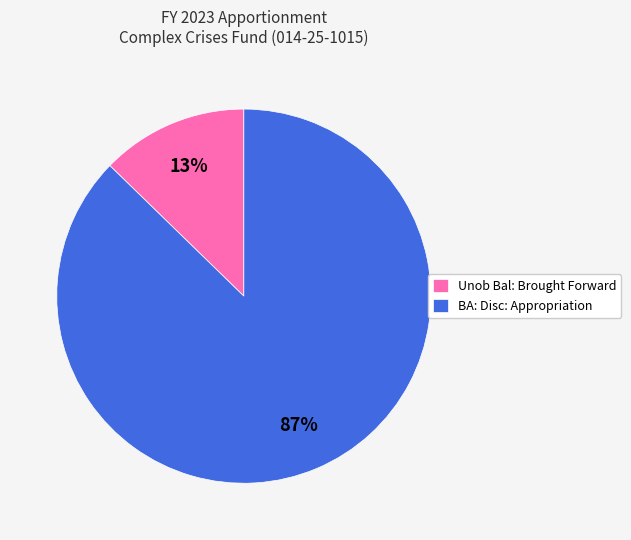

Count the number of slices in the pie.

2